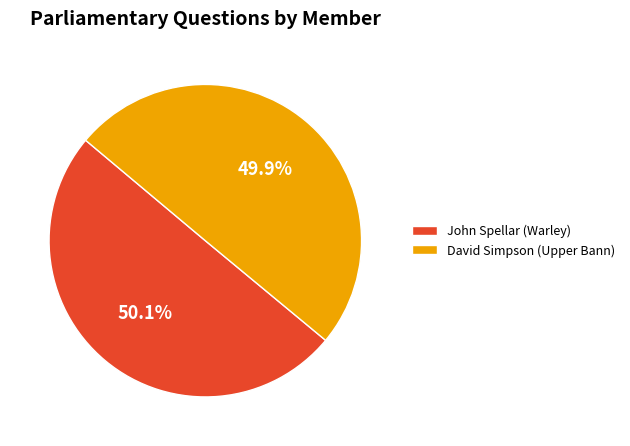

To the nearest percent, what percentage of the pie is David Simpson (Upper Bann)?

50%